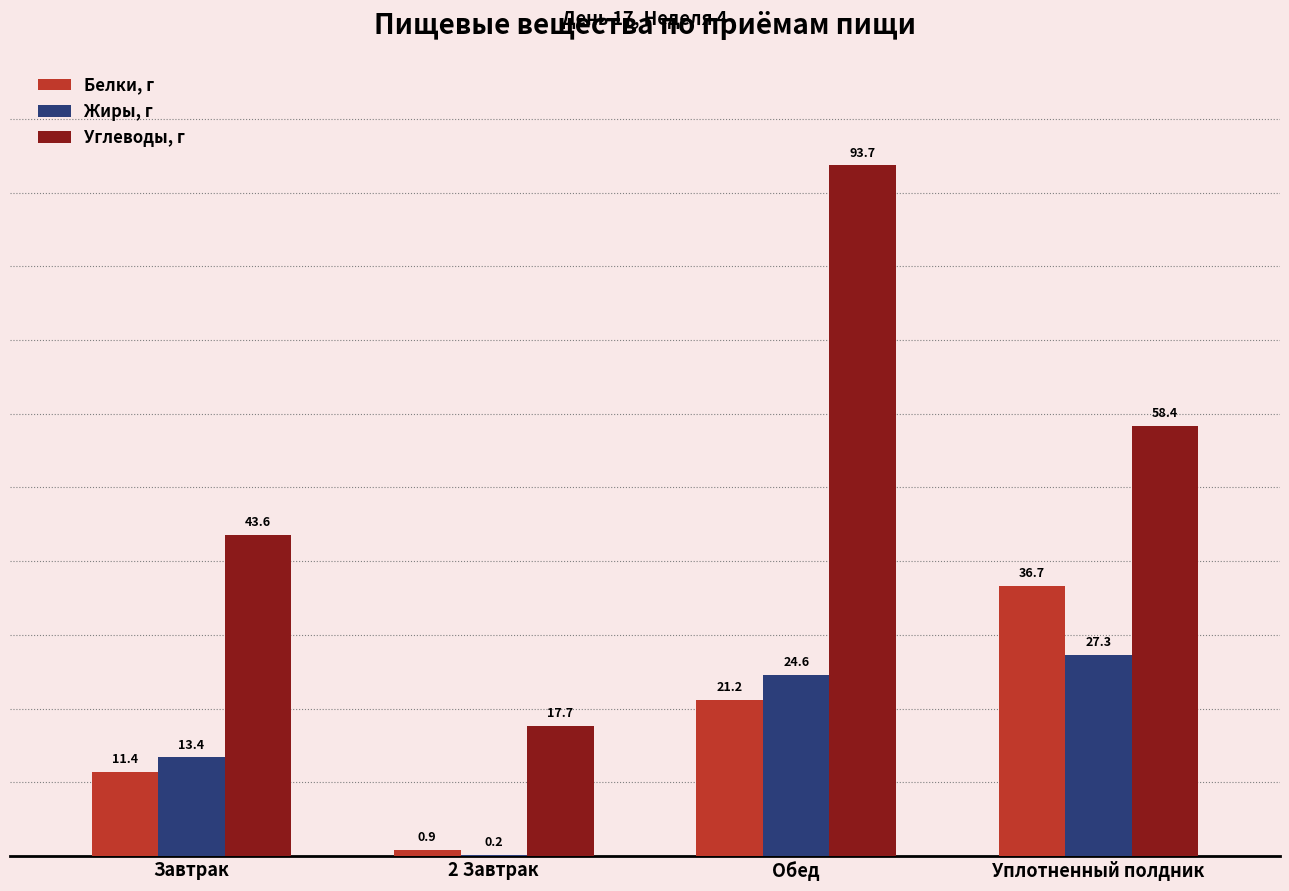

What is the sum of all Белки, г values?

70.2